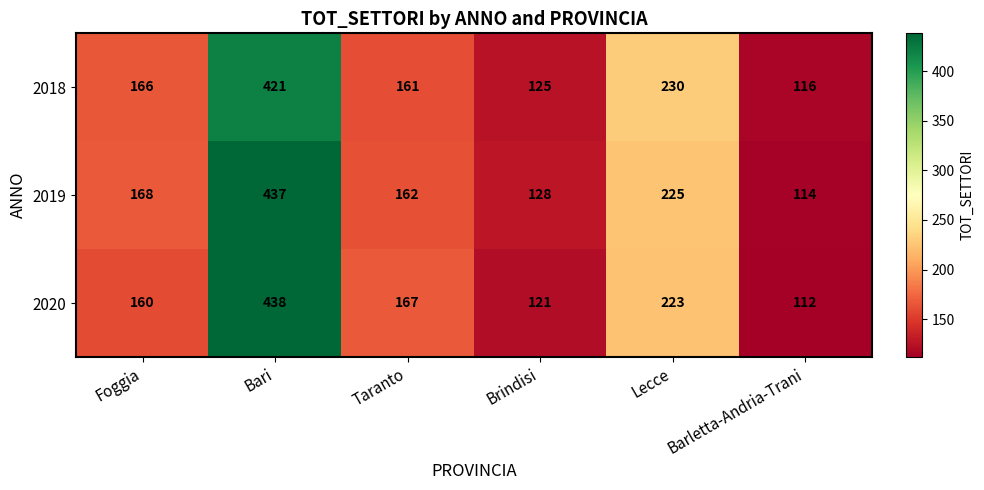

What is the minimum value for 2019?

114